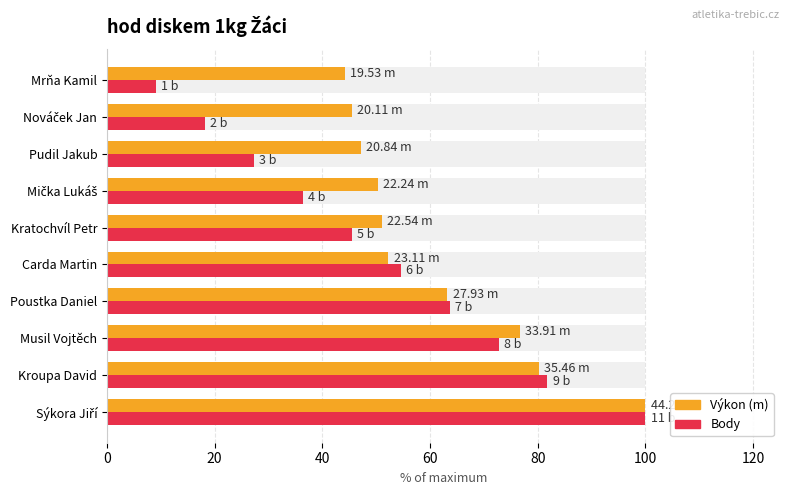

What is the difference between the maximum and minimum values in the Body series?

90.9